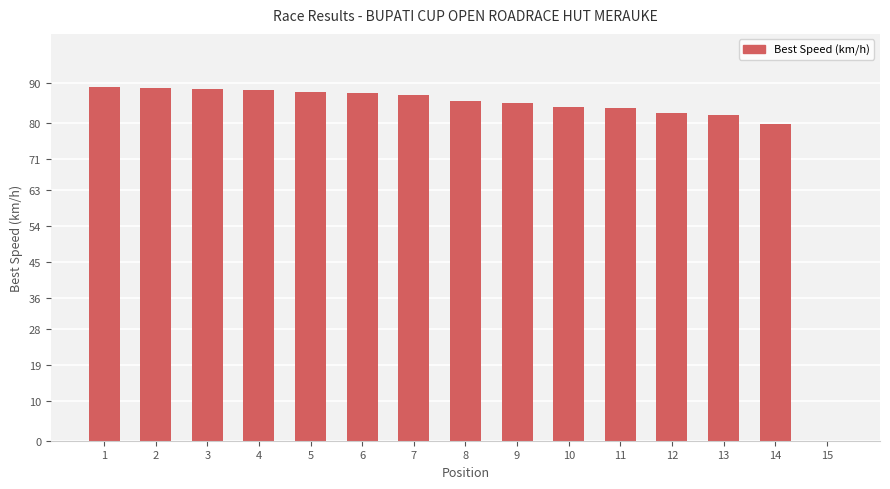

What is the maximum value shown in the chart?

89.0